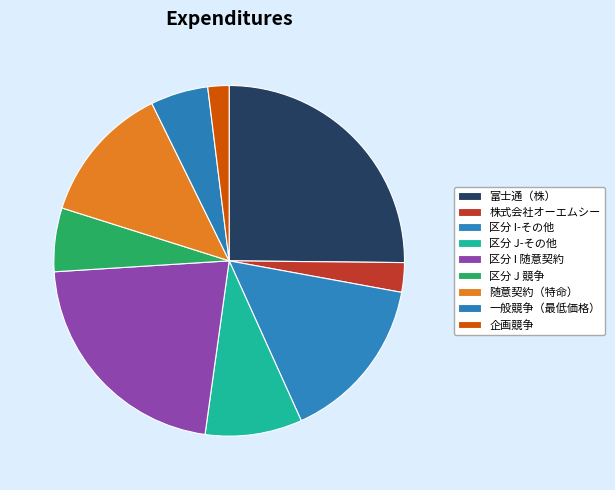

To the nearest percent, what portion does 株式会社オーエムシー represent?

3%